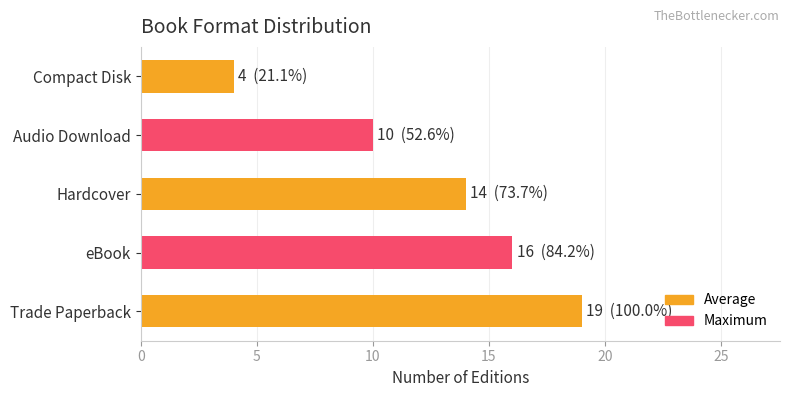

Reading top to bottom, list all the values displayed in this chart.

4	10	14	16	19